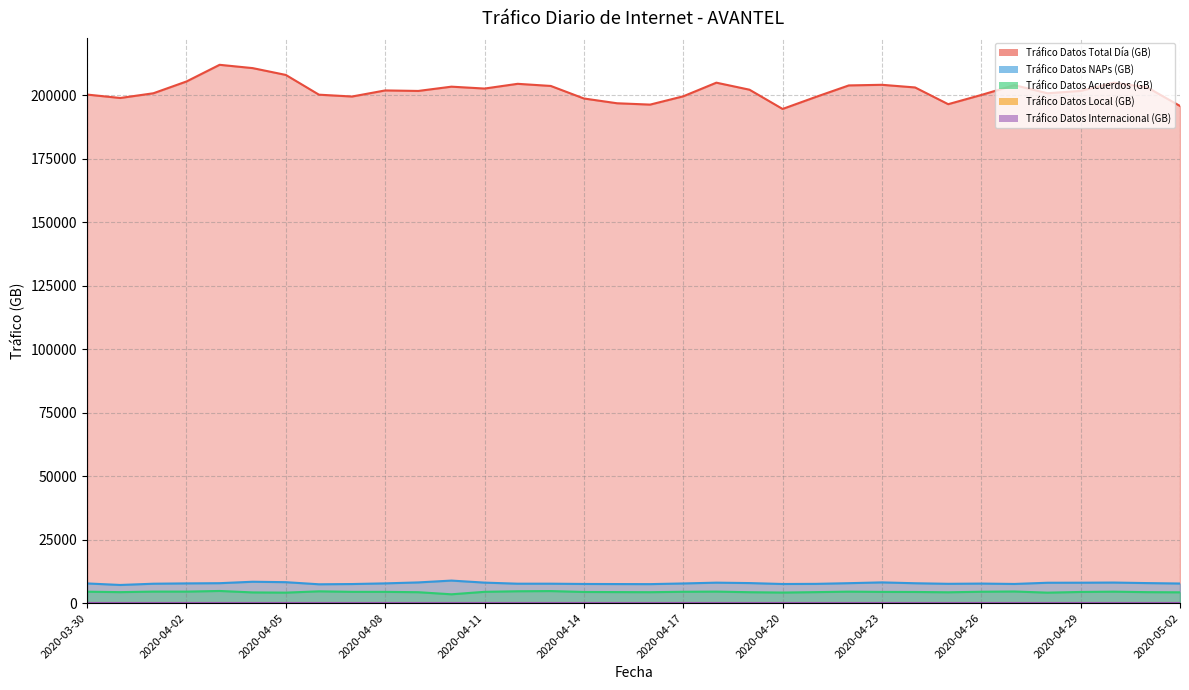

Where is Tráfico Datos Acuerdos (GB) nearest to the value 4115?

2020-04-05